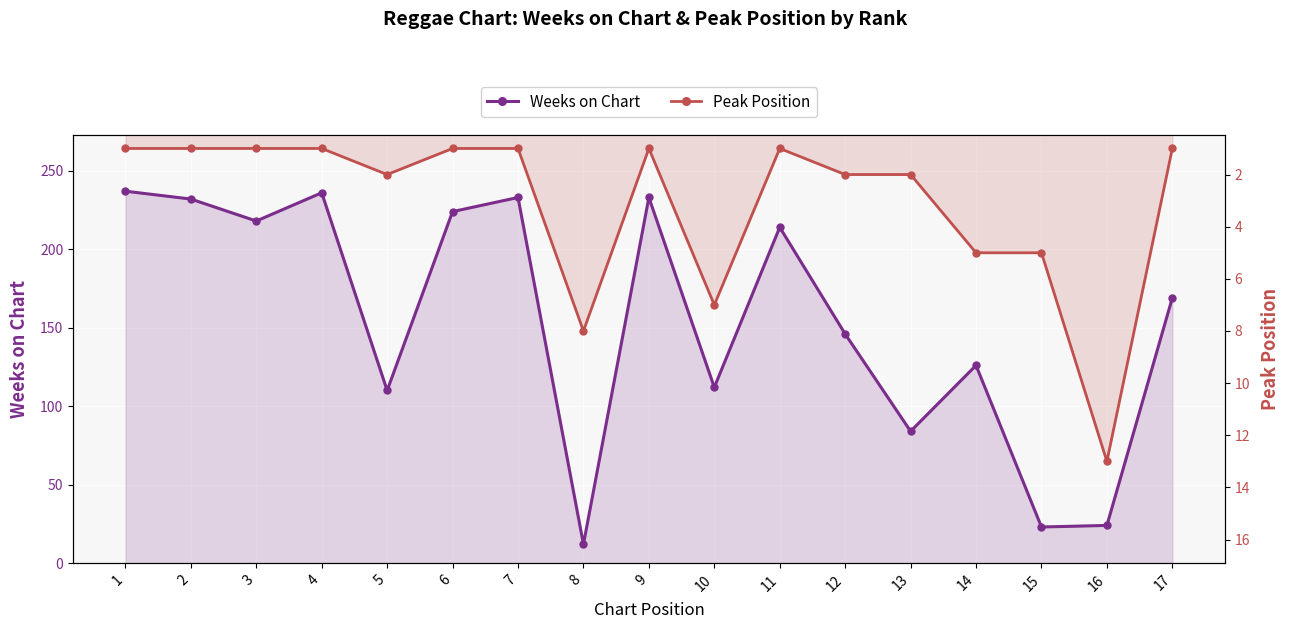

Does the chart display data point markers on the line(s)?

Yes